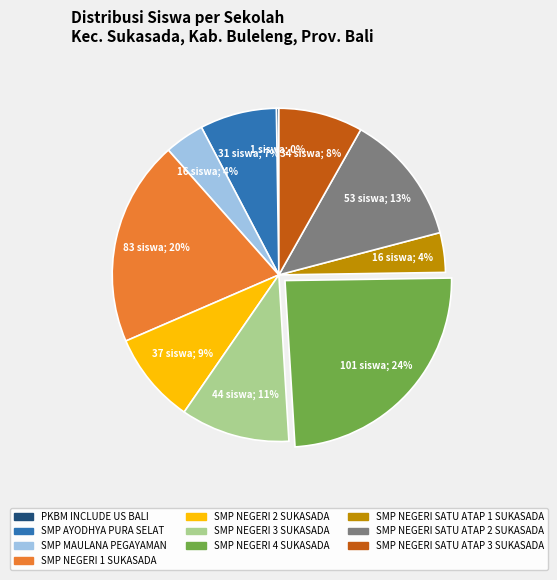

What is the largest slice in the pie chart?

SMP NEGERI 4 SUKASADA